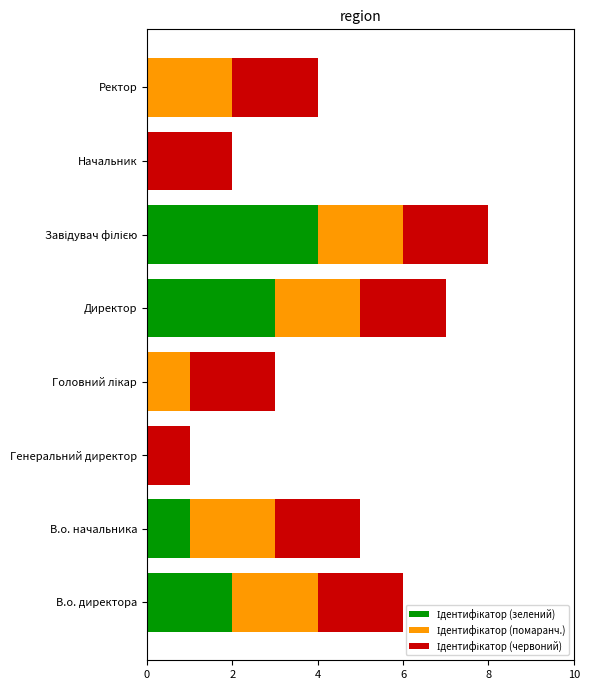

List the series in order of their peak value, lowest first.

Ідентифікатор (помаранч.), Ідентифікатор (червоний), Ідентифікатор (зелений)